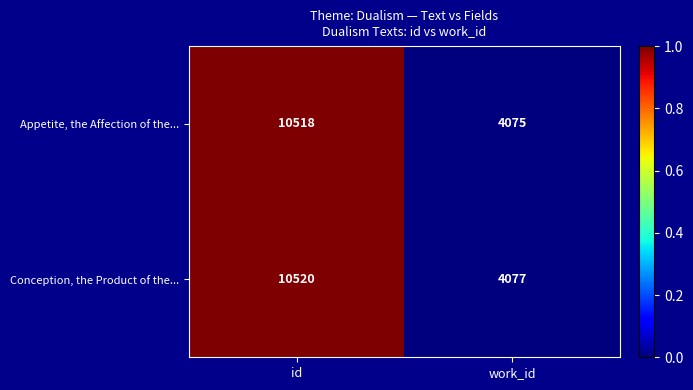

What is the sum of the Conception, the Product of the... values at id and work_id?

14597